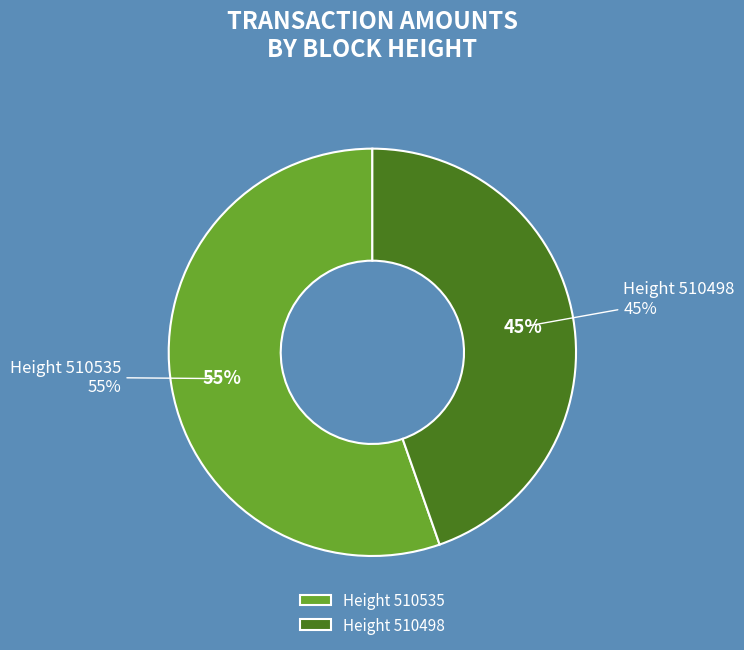

Does 510498 account for over 50% of the chart?

No